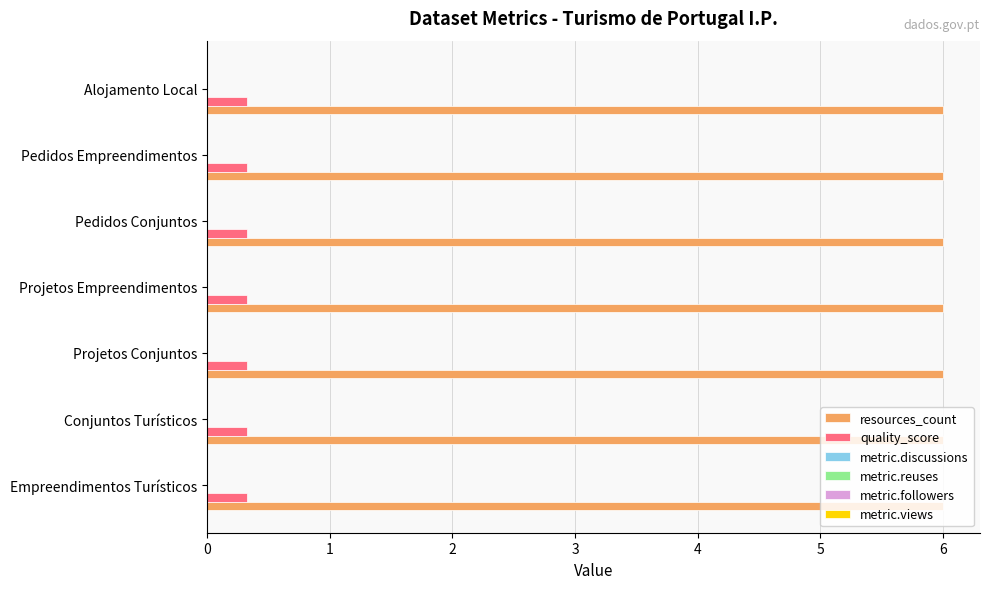

Which series has the largest total across all categories?

resources_count